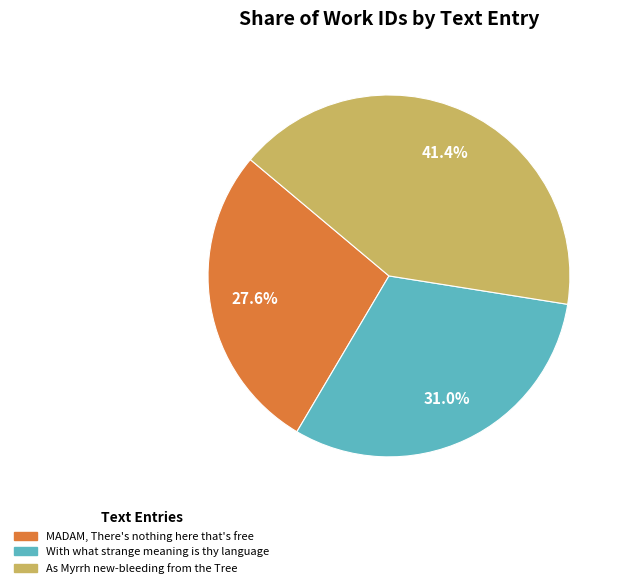

How many slices are in this pie chart?

3